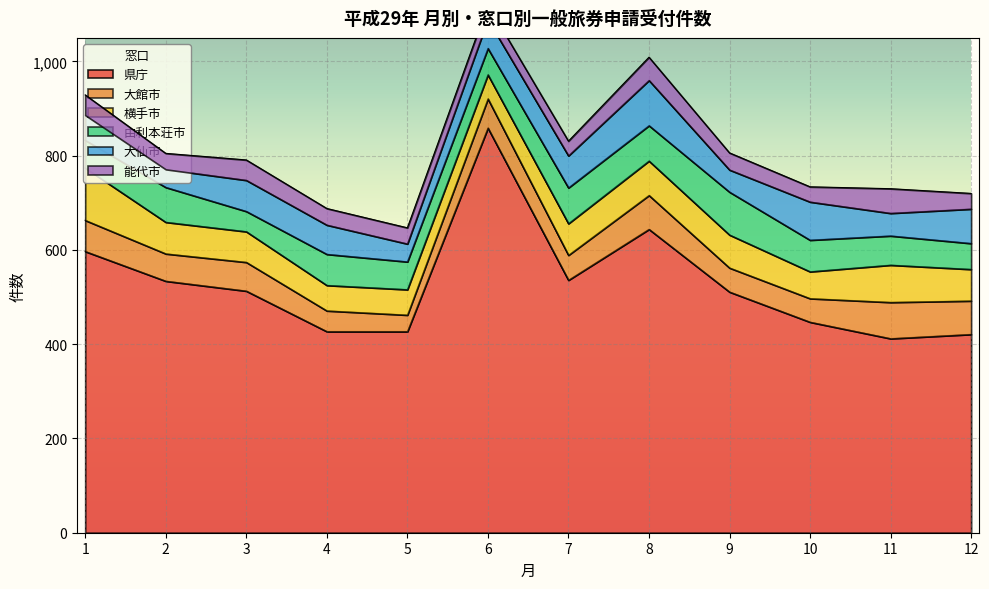

True or false: 能代市 has a value of 32 at 10.

True